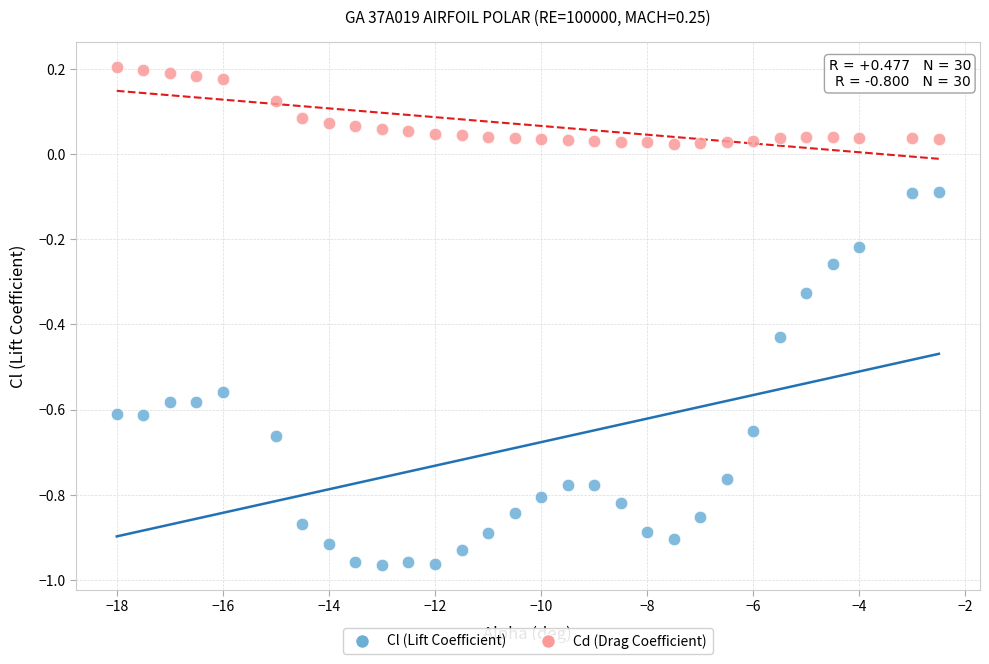

Which series has the widest spread of Y values?

Cl (Lift Coefficient)